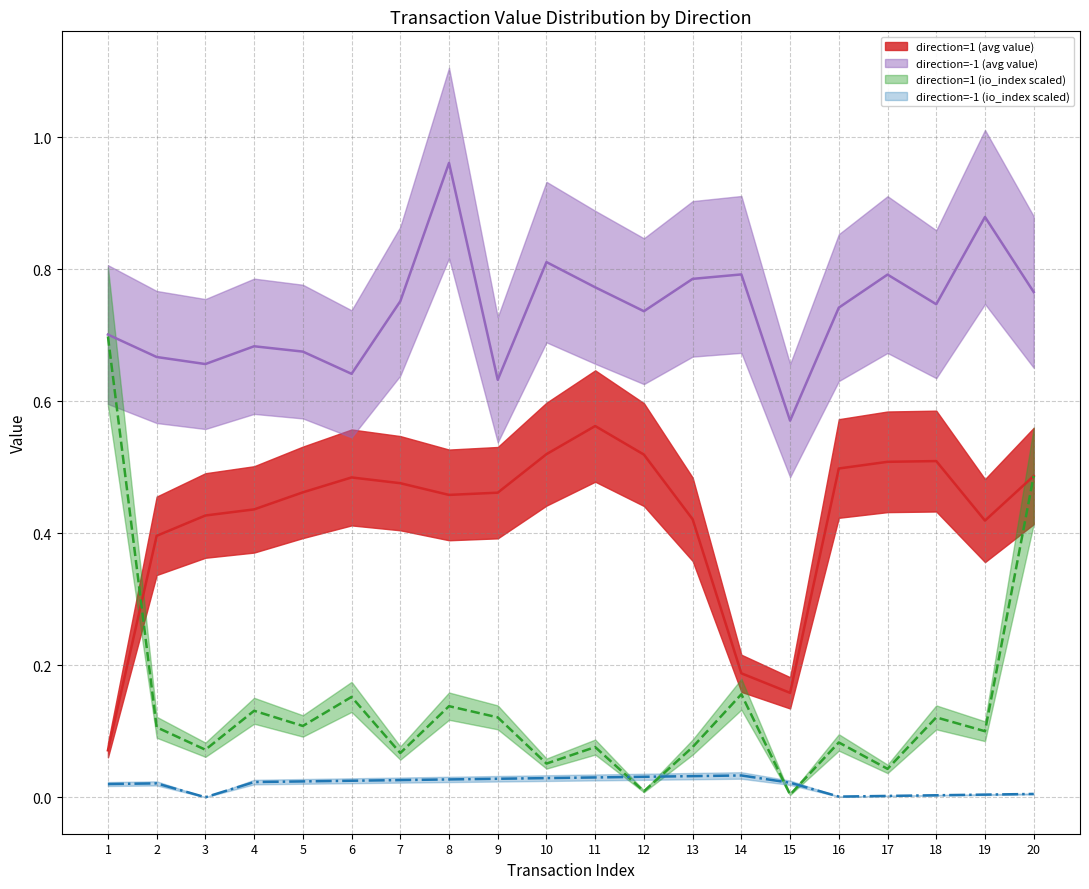

Reading left to right, extract all data points from this chart.

direction=1 (avg value) (line): 0.1	0.4	0.4	0.4	0.5	0.5	0.5	0.5	0.5	0.5	0.6	0.5	0.4	0.2	0.2	0.5	0.5	0.5	0.4	0.5
direction=-1 (avg value) (line): 0.7	0.7	0.7	0.7	0.7	0.6	0.8	1.0	0.6	0.8	0.8	0.7	0.8	0.8	0.6	0.7	0.8	0.7	0.9	0.8
direction=1 (io_index scaled) (line): 0.7	0.1	0.1	0.1	0.1	0.2	0.1	0.1	0.1	0.1	0.1	0.0	0.1	0.2	0.0	0.1	0.0	0.1	0.1	0.5
direction=-1 (io_index scaled) (line): 0.0	0.0	0.0	0.0	0.0	0.0	0.0	0.0	0.0	0.0	0.0	0.0	0.0	0.0	0.0	0.0	0.0	0.0	0.0	0.0